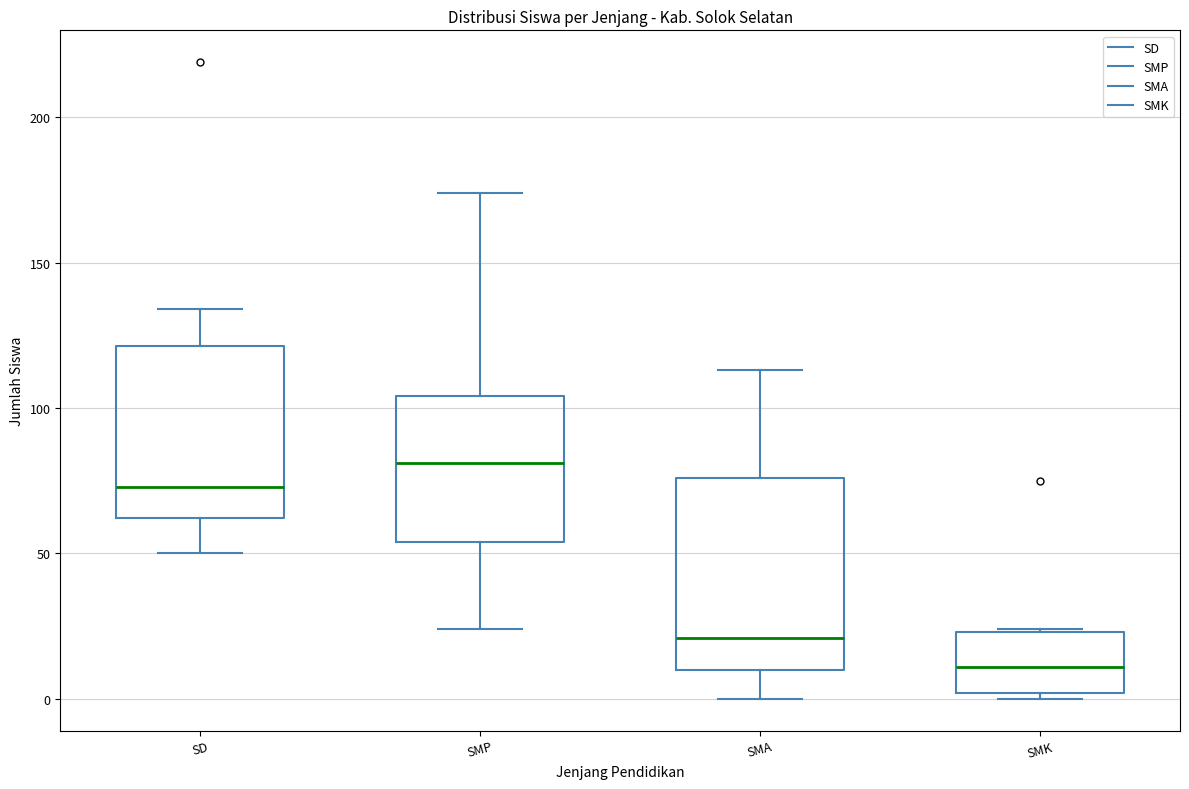

Reading left to right, transcribe this box plot: for each box, give where its median line is, the range the box spans, and where its two whiskers end, as read against the y-axis. The values are not printed on the chart, so give them approximately, as read against the axis.

SD: median 75, box 60 to 120, whiskers 50 to 135
SMP: median 80, box 55 to 105, whiskers 25 to 175
SMA: median 20, box 10 to 75, whiskers 0 to 115
SMK: median 10, box 0 to 25, whiskers 0 (just below the box's lower edge) to 25